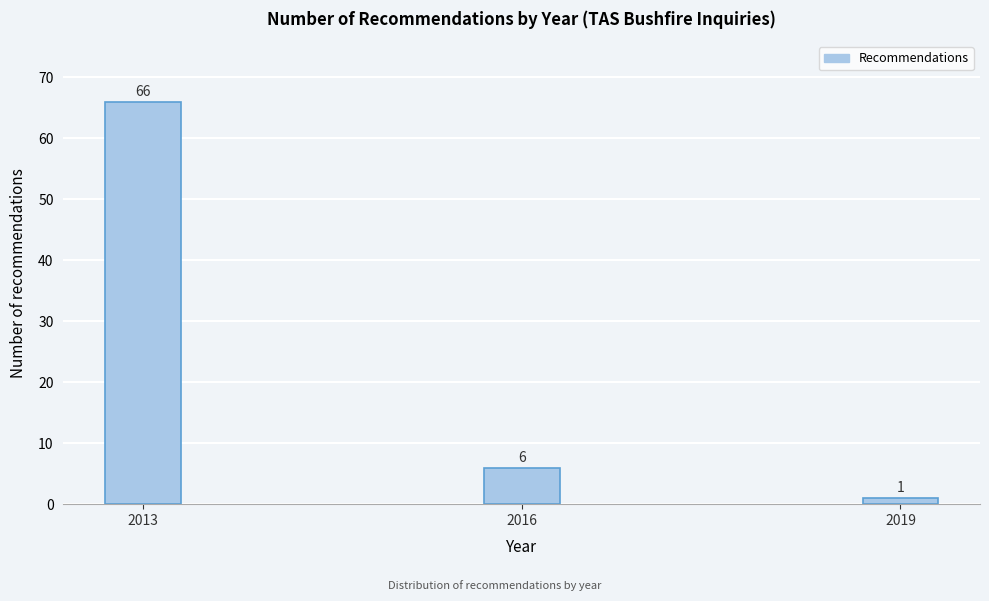

Reading left to right, what are all the values shown in this chart?

66	6	1